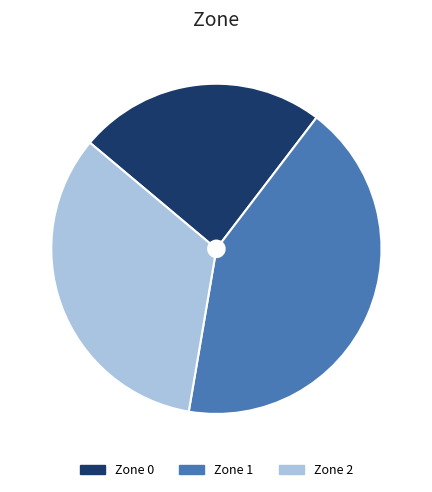

The Zone 0 slice represents 24% of the pie. True or false?

True